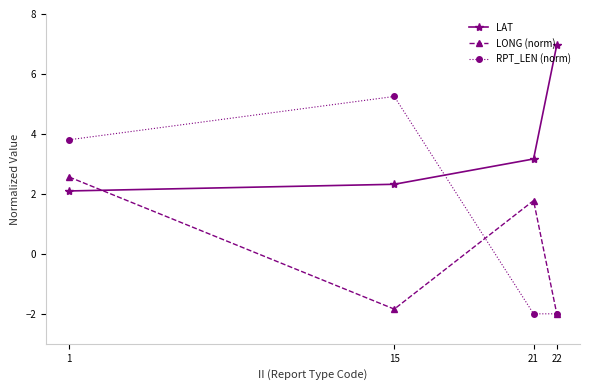

List the series in order of their peak value, lowest first.

LONG (norm), RPT_LEN (norm), LAT